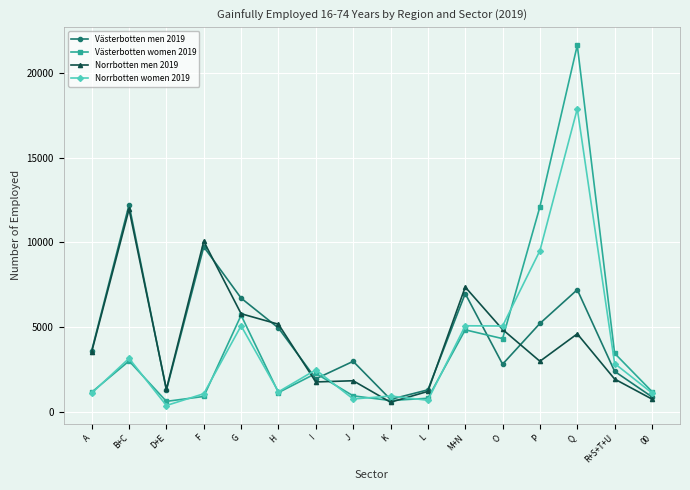

What position from the right is L?

7